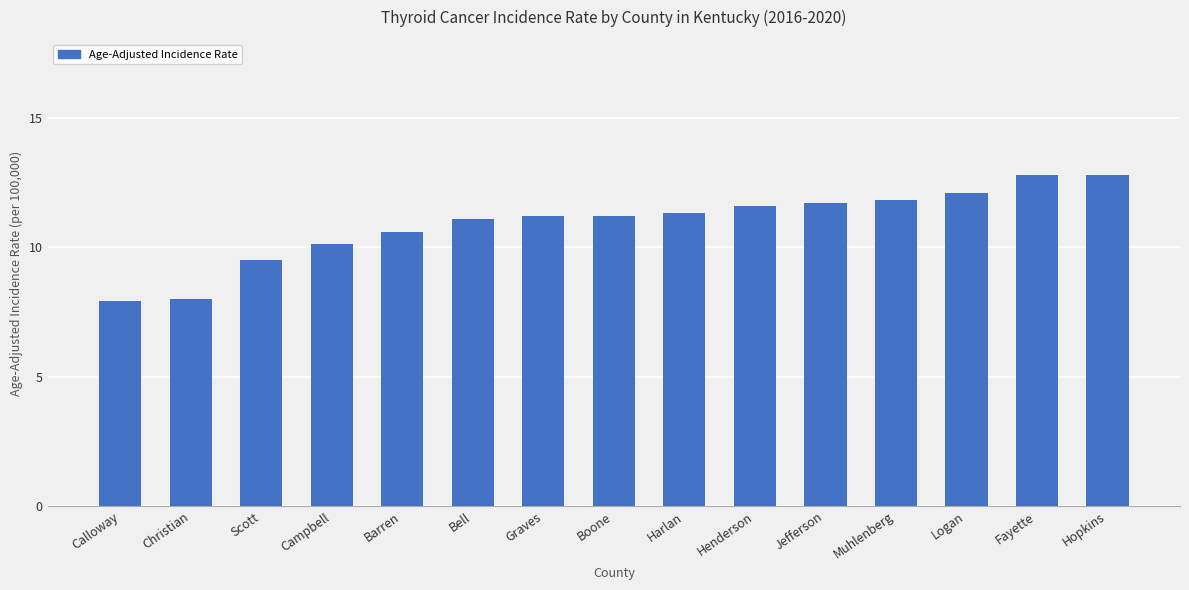

How many values exceed 11?

10